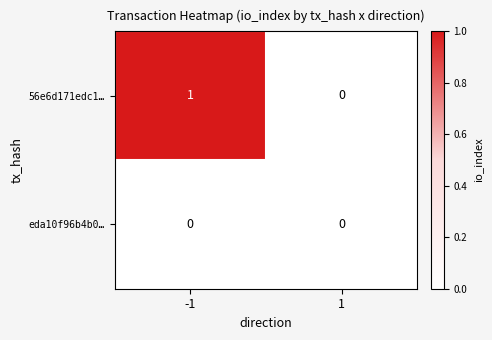

Between -1 and 1, which series saw the biggest shift?

56e6d171edc1…